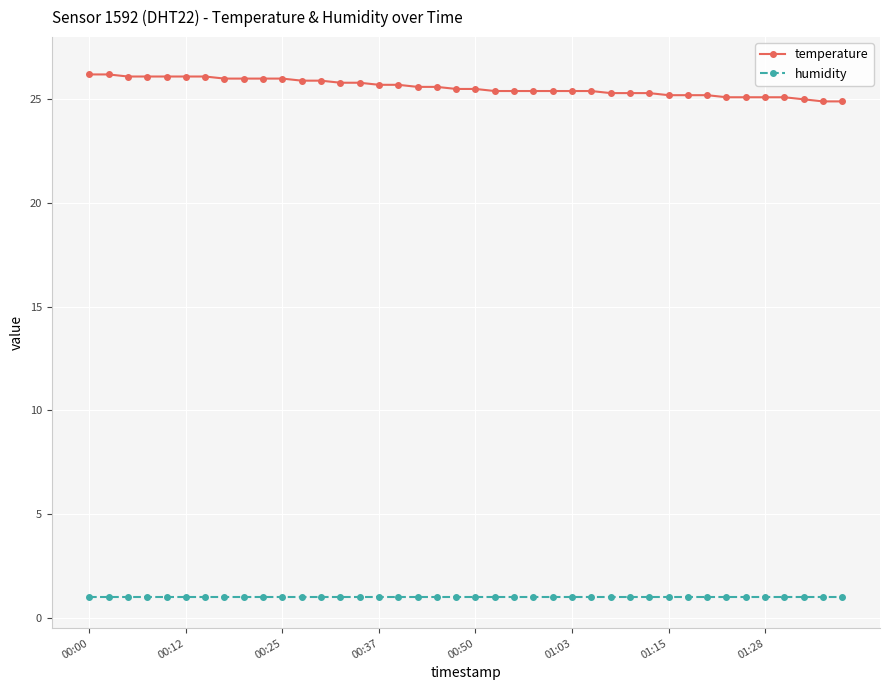

What is the minimum value for humidity?

1.0